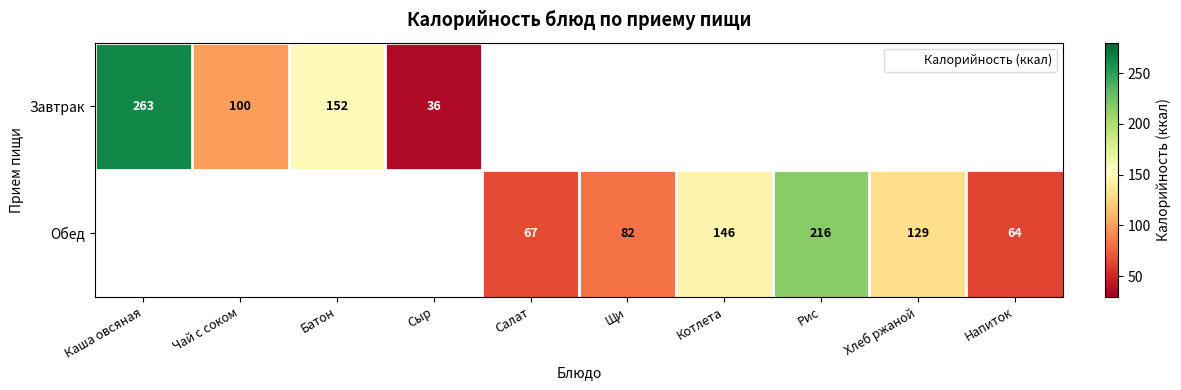

Rank the series by their maximum value, from lowest to highest.

Завтрак, Обед